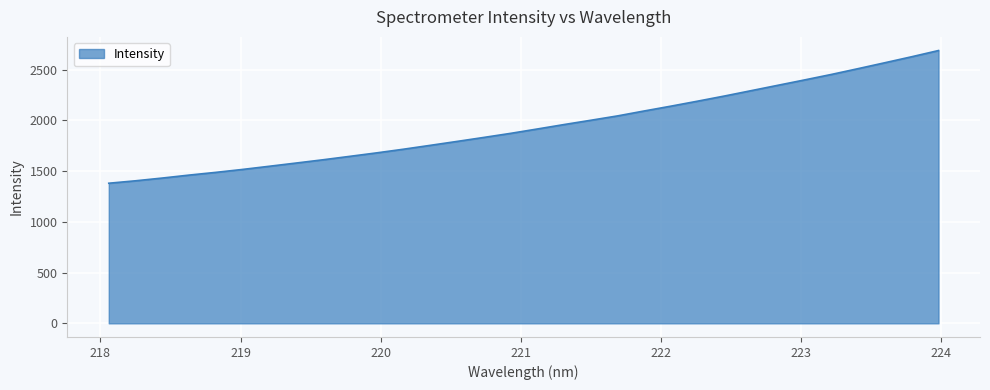

What is the smallest value displayed?

1381.0